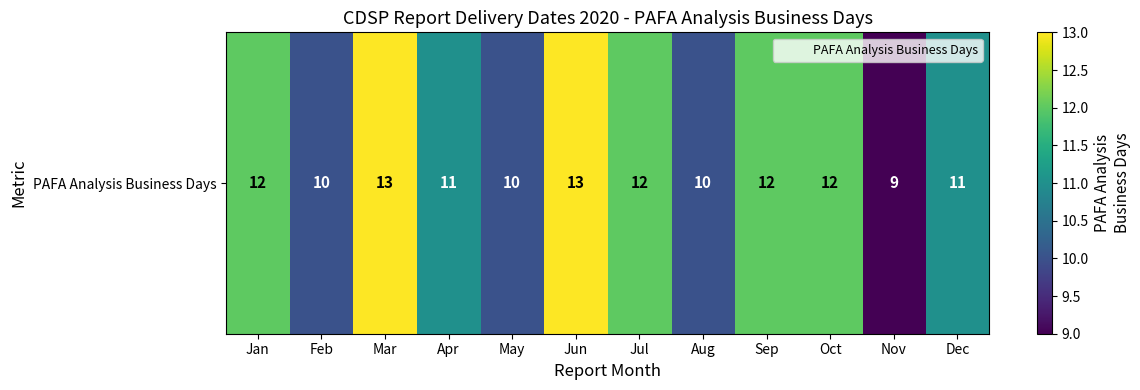

Approximately how many times larger is the value at Feb compared to Apr?

0.9